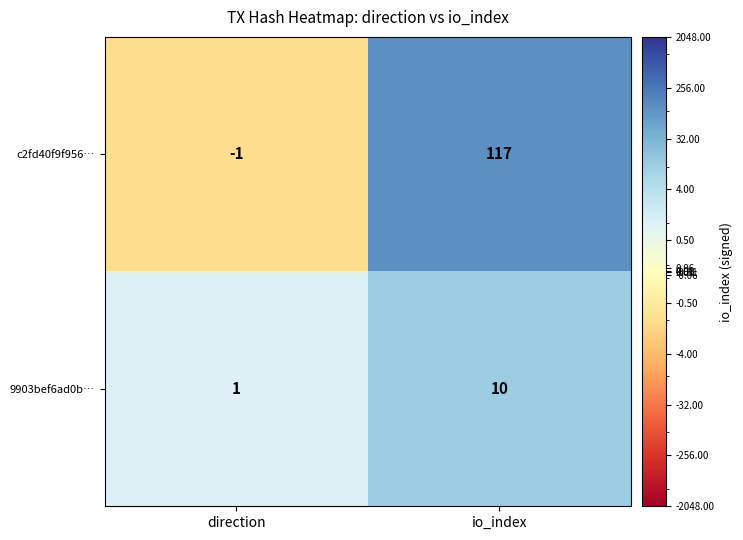

The value of 9903bef6ad0b… at direction is 2. True or false?

False